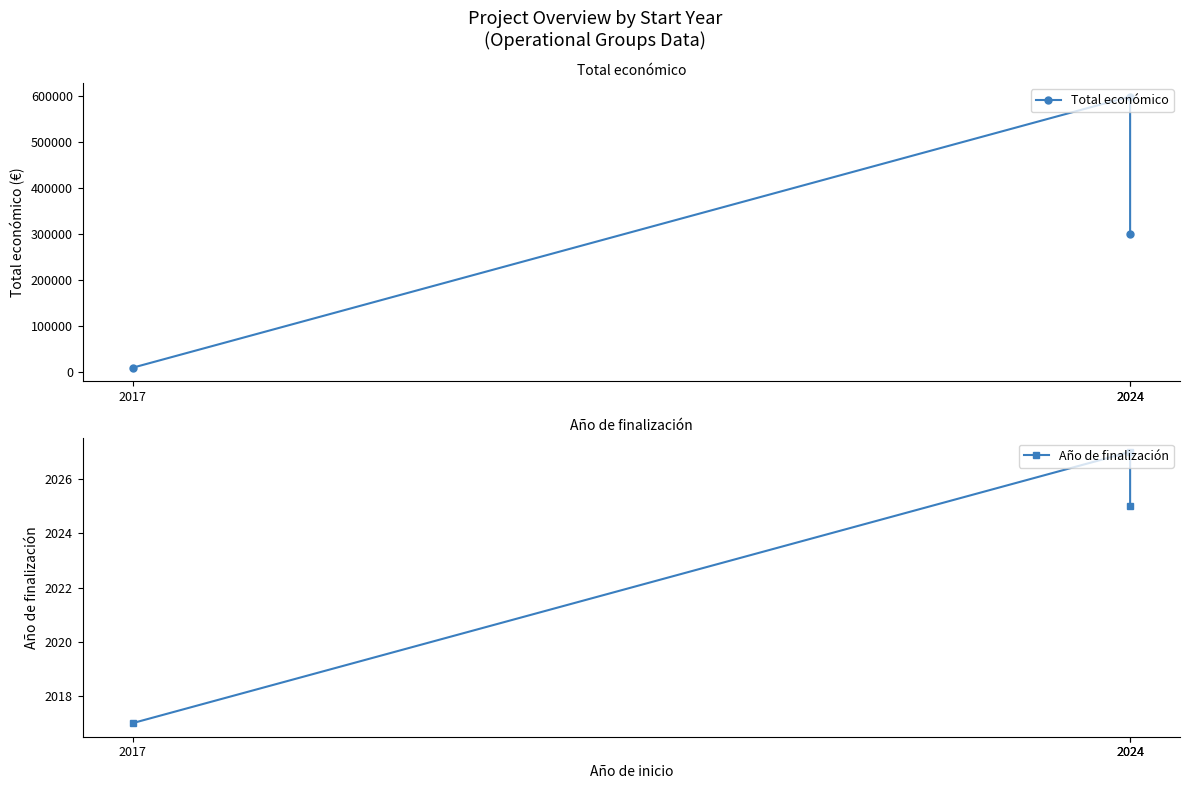

At which label does Año de finalización reach its minimum?

2017